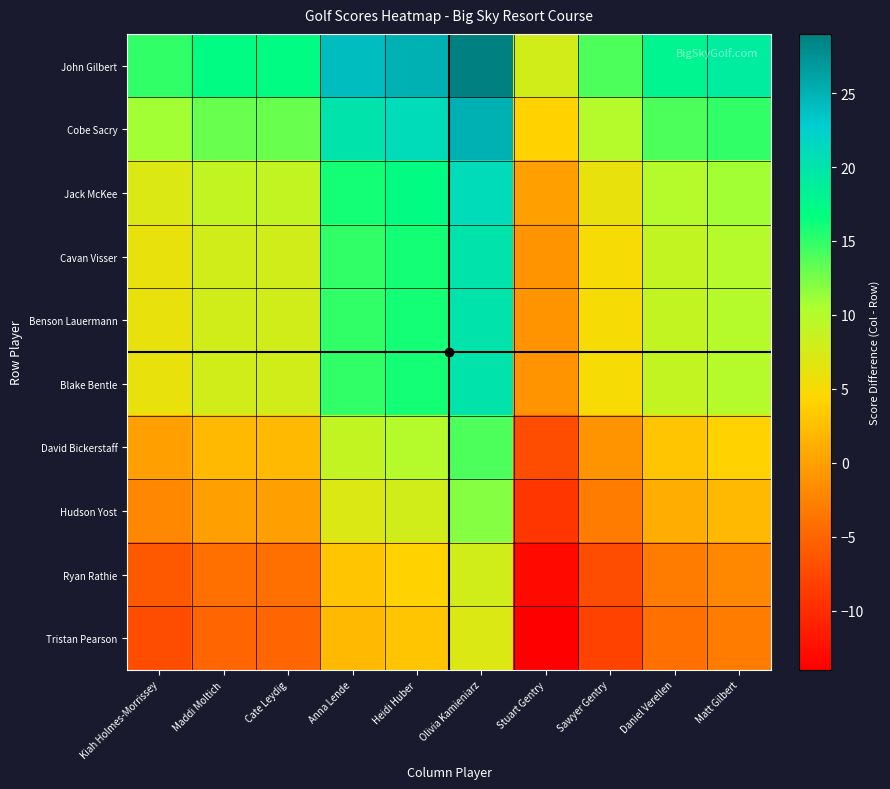

Reading left to right, extract all data points from this chart.

John Gilbert: Kiah Holmes-Morrissey=15	Maddi Moltich=17	Cate Leydig=17	Anna Lende=24	Heidi Huber=25	Olivia Kamieniarz=29	Stuart Gentry=8	Sawyer Gentry=14	Daniel Verellen=18	Matt Gilbert=19
Cobe Sacry: Kiah Holmes-Morrissey=11	Maddi Moltich=13	Cate Leydig=13	Anna Lende=20	Heidi Huber=21	Olivia Kamieniarz=25	Stuart Gentry=4	Sawyer Gentry=10	Daniel Verellen=14	Matt Gilbert=15
Jack McKee: Kiah Holmes-Morrissey=7	Maddi Moltich=9	Cate Leydig=9	Anna Lende=16	Heidi Huber=17	Olivia Kamieniarz=21	Stuart Gentry=0	Sawyer Gentry=6	Daniel Verellen=10	Matt Gilbert=11
Cavan Visser: Kiah Holmes-Morrissey=6	Maddi Moltich=8	Cate Leydig=8	Anna Lende=15	Heidi Huber=16	Olivia Kamieniarz=20	Stuart Gentry=-1	Sawyer Gentry=5	Daniel Verellen=9	Matt Gilbert=10
Benson Lauermann: Kiah Holmes-Morrissey=6	Maddi Moltich=8	Cate Leydig=8	Anna Lende=15	Heidi Huber=16	Olivia Kamieniarz=20	Stuart Gentry=-1	Sawyer Gentry=5	Daniel Verellen=9	Matt Gilbert=10
Blake Bentle: Kiah Holmes-Morrissey=6	Maddi Moltich=8	Cate Leydig=8	Anna Lende=15	Heidi Huber=16	Olivia Kamieniarz=20	Stuart Gentry=-1	Sawyer Gentry=5	Daniel Verellen=9	Matt Gilbert=10
David Bickerstaff: Kiah Holmes-Morrissey=0	Maddi Moltich=2	Cate Leydig=2	Anna Lende=9	Heidi Huber=10	Olivia Kamieniarz=14	Stuart Gentry=-7	Sawyer Gentry=-1	Daniel Verellen=3	Matt Gilbert=4
Hudson Yost: Kiah Holmes-Morrissey=-2	Maddi Moltich=0	Cate Leydig=0	Anna Lende=7	Heidi Huber=8	Olivia Kamieniarz=12	Stuart Gentry=-9	Sawyer Gentry=-3	Daniel Verellen=1	Matt Gilbert=2
Ryan Rathie: Kiah Holmes-Morrissey=-6	Maddi Moltich=-4	Cate Leydig=-4	Anna Lende=3	Heidi Huber=4	Olivia Kamieniarz=8	Stuart Gentry=-13	Sawyer Gentry=-7	Daniel Verellen=-3	Matt Gilbert=-2
Tristan Pearson: Kiah Holmes-Morrissey=-7	Maddi Moltich=-5	Cate Leydig=-5	Anna Lende=2	Heidi Huber=3	Olivia Kamieniarz=7	Stuart Gentry=-14	Sawyer Gentry=-8	Daniel Verellen=-4	Matt Gilbert=-3